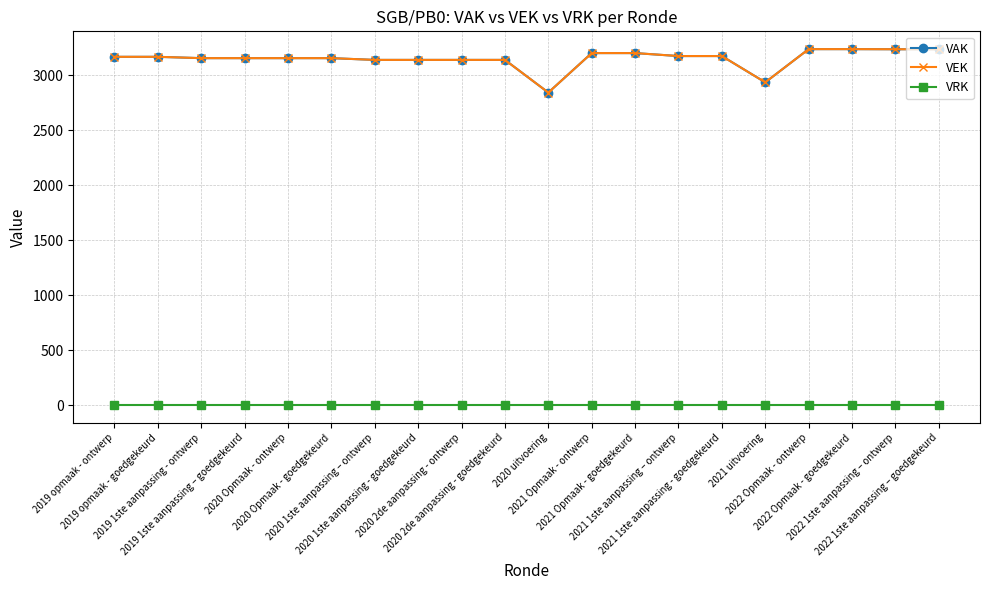

True or false: VRK has more than 2 interior local peaks.

False